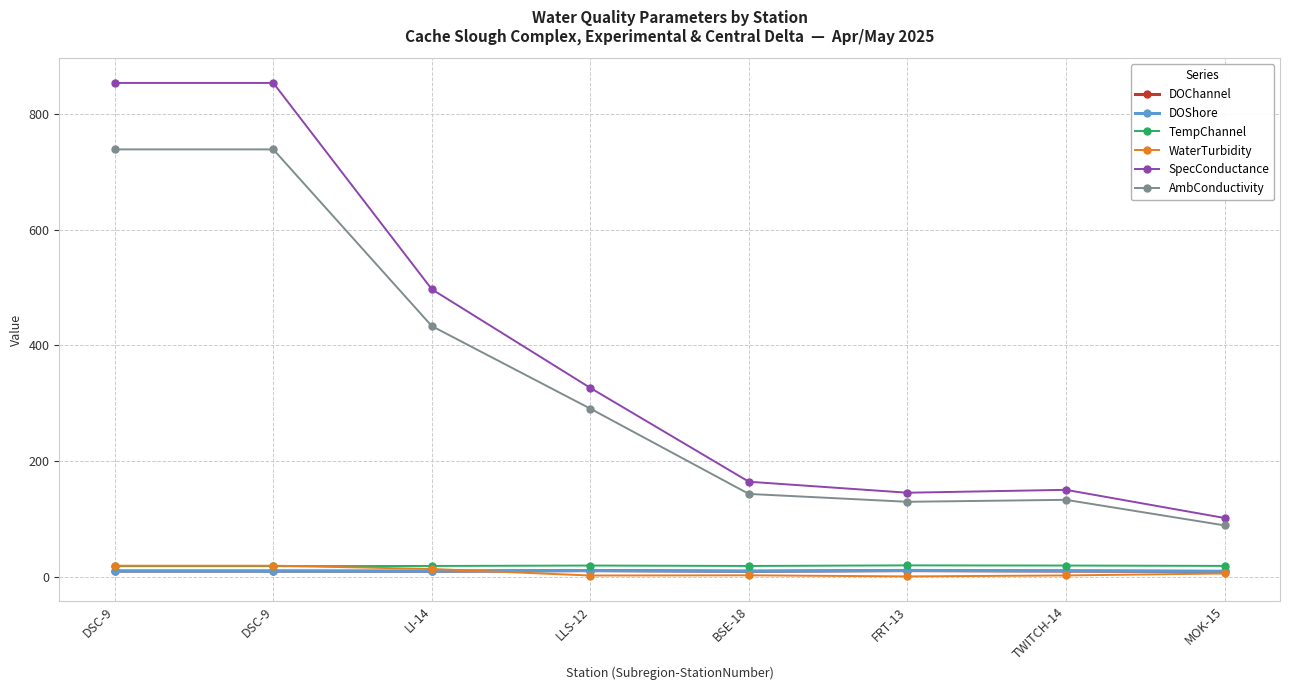

What is the difference between the highest and lowest values at BSE-18?

161.9